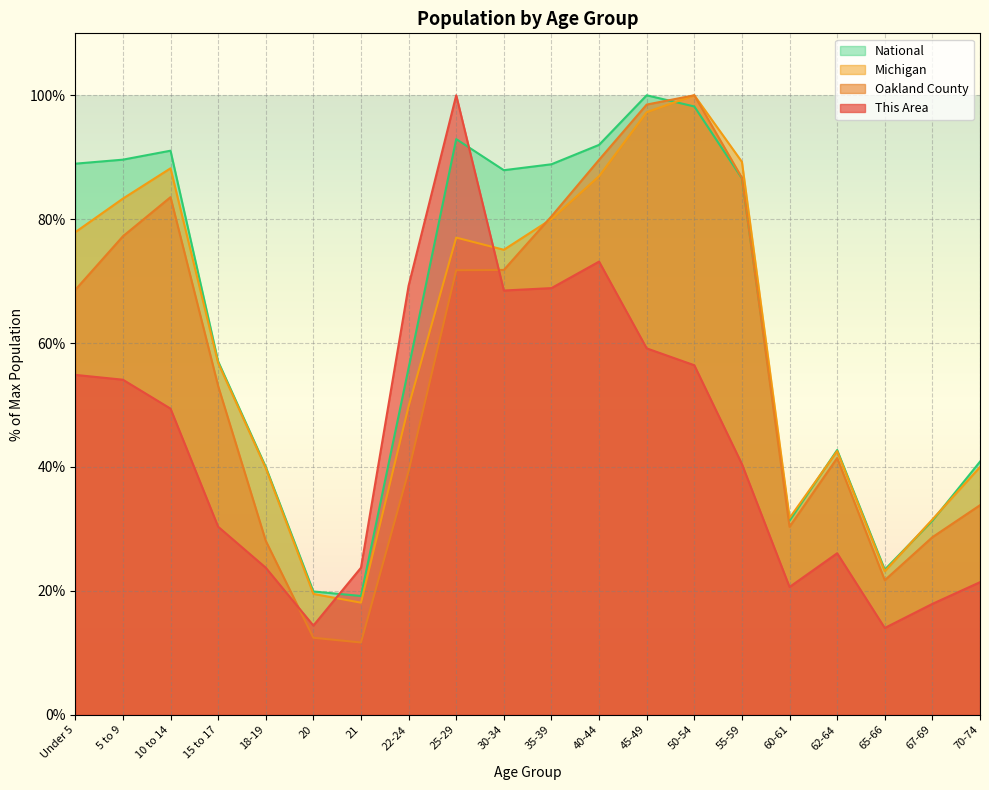

True or false: National has more than 1 points higher than both neighbors.

True